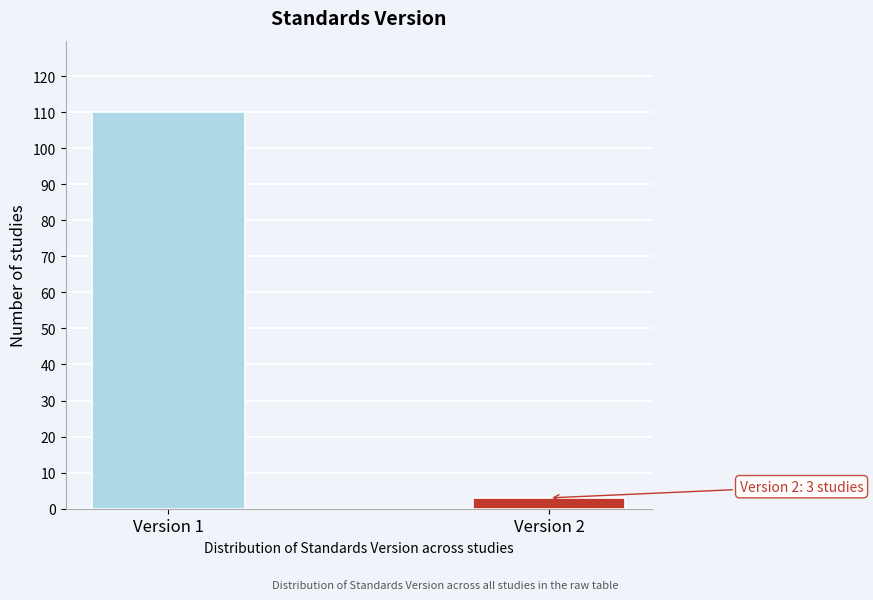

Reading left to right, what are all the values shown in this chart?

110	3